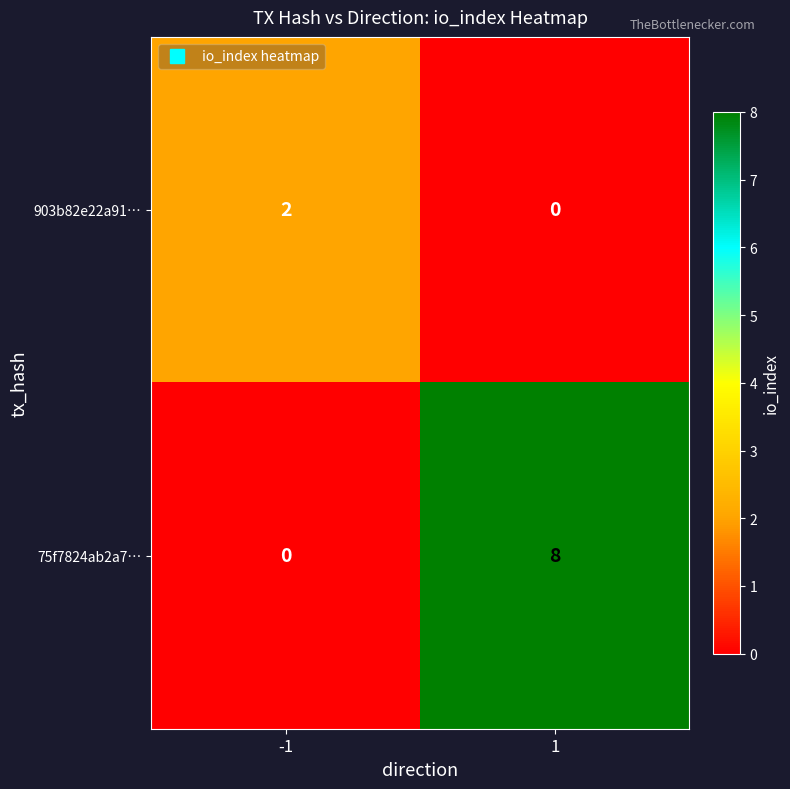

Reading right to left, transcribe all the data shown in this chart.

903b82e22a91…: 0	2
75f7824ab2a7…: 8	0